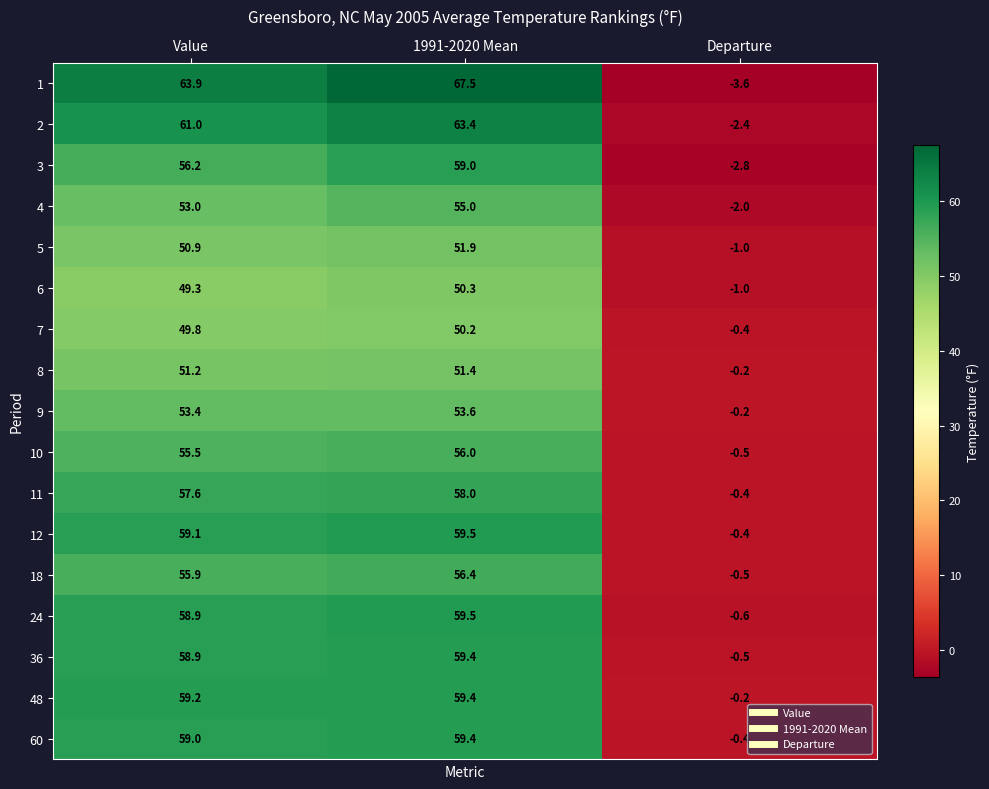

What is the difference between the maximum and minimum values in the 2 series?

65.8